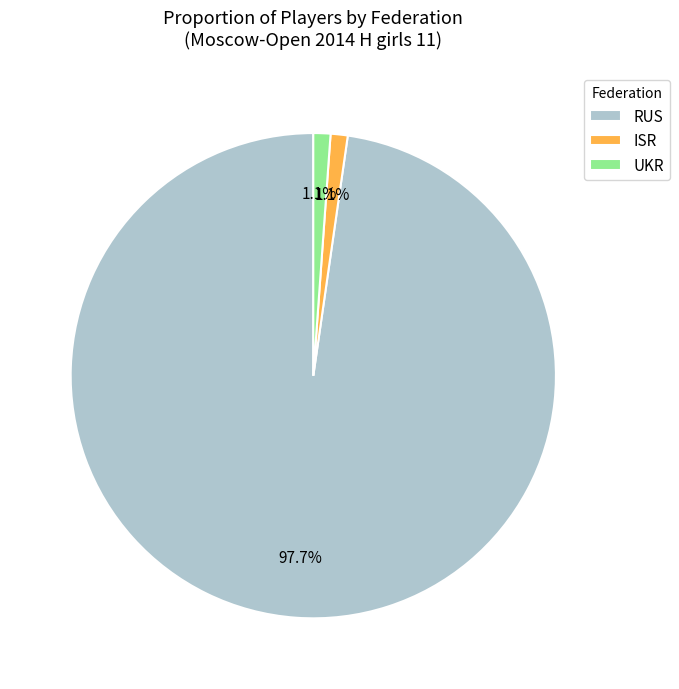

Count the number of slices in the pie.

3